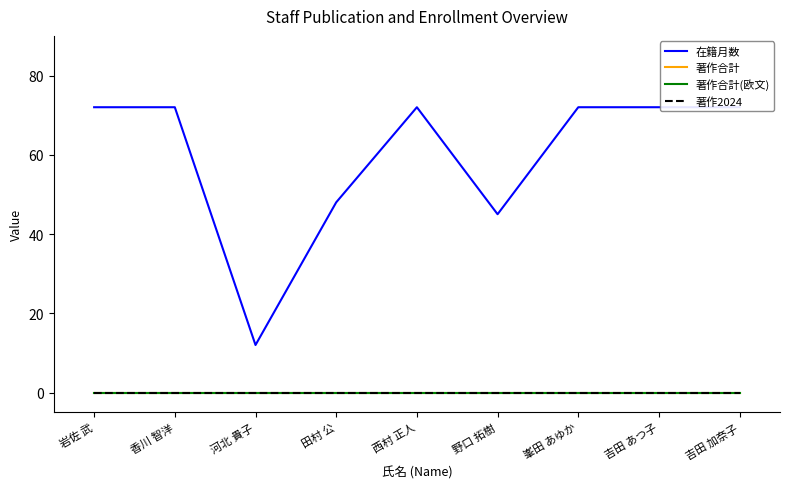

Which series has the widest spread of values?

在籍月数